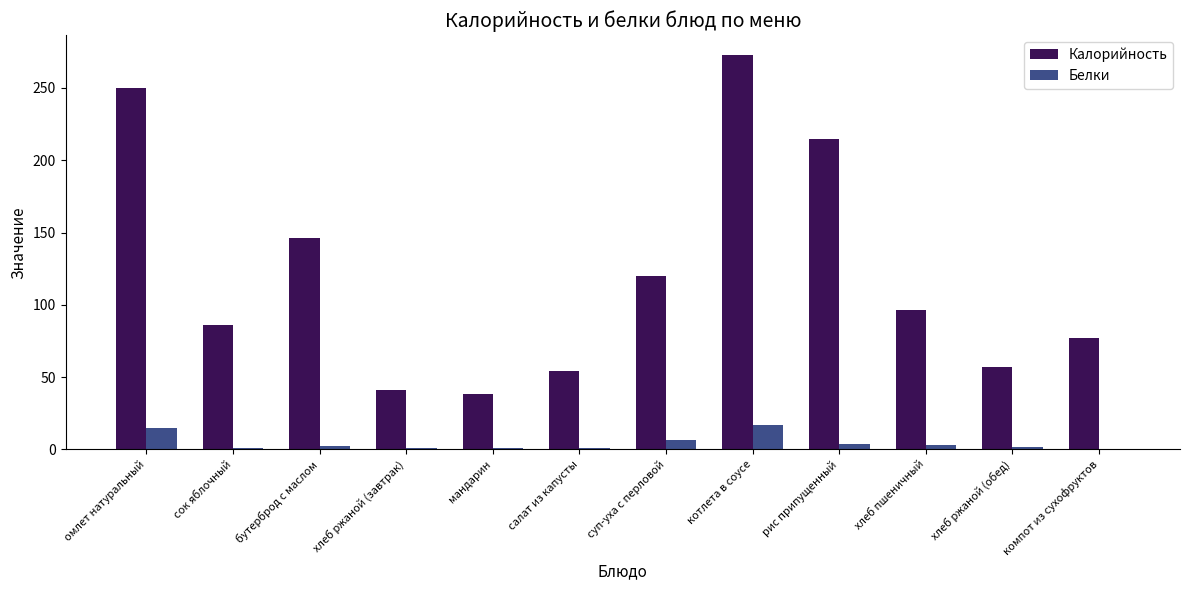

How many groups of bars are there?

12